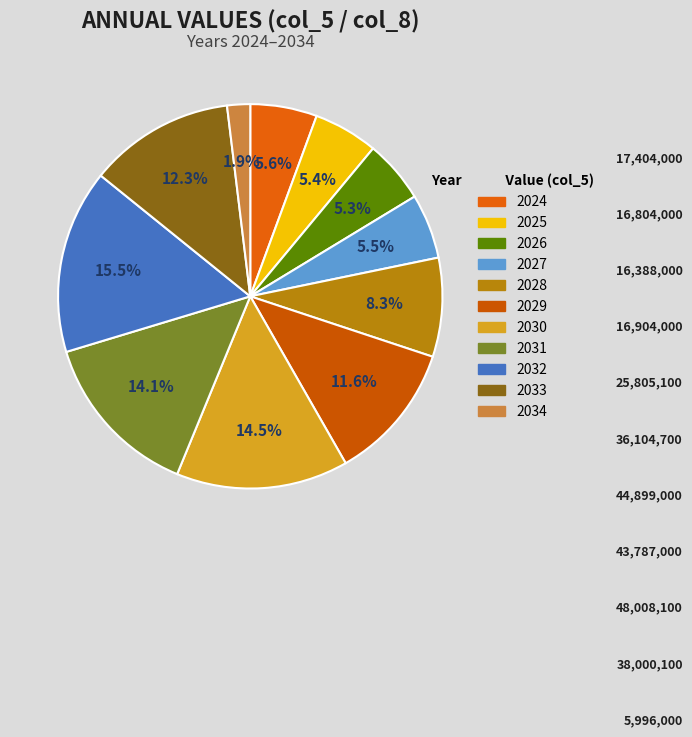

What is the largest slice in the pie chart?

2032